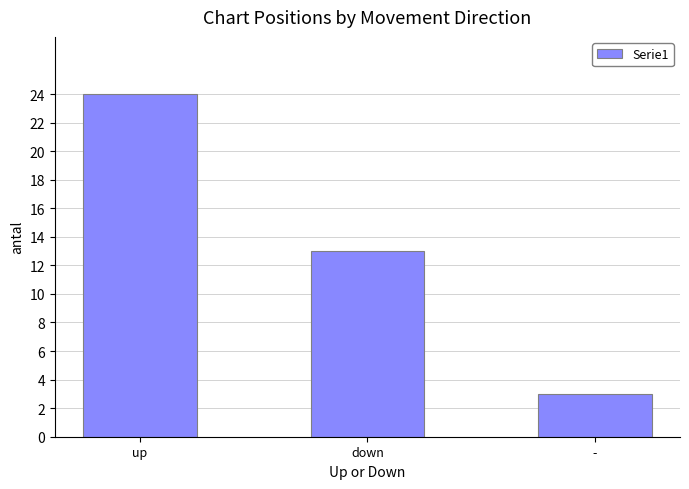

At which label does the data first exceed 13?

up